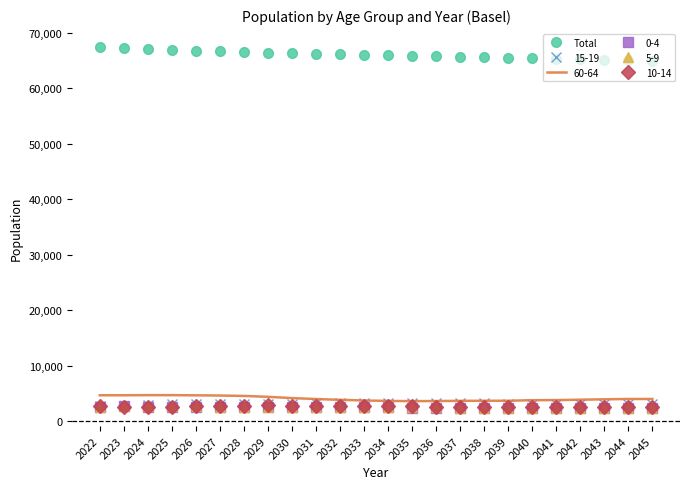

True or false: Total and 10-14 intersect in this chart.

False